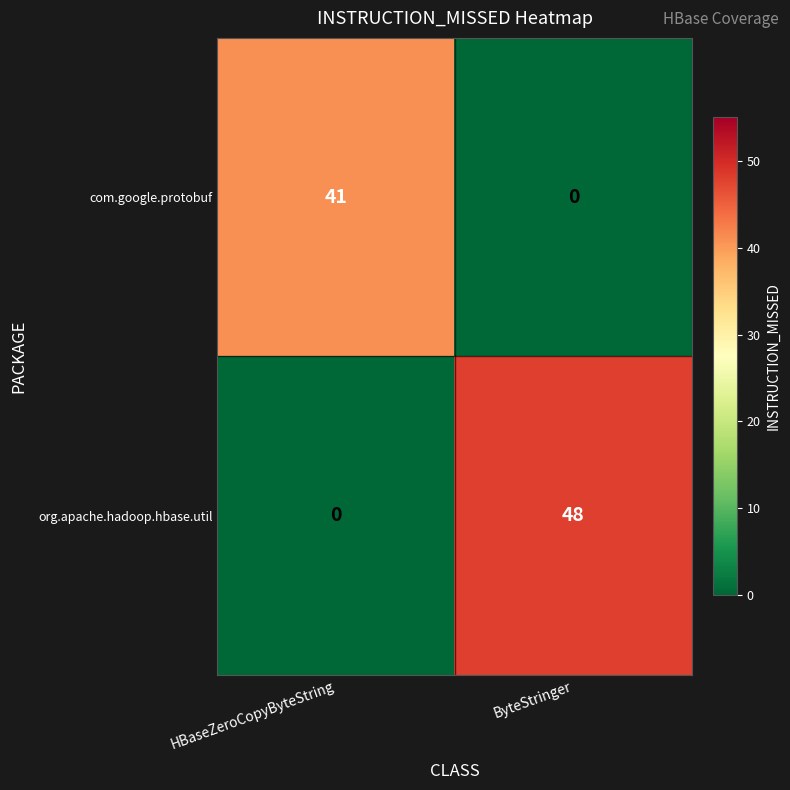

What is the difference between the com.google.protobuf values at ByteStringer and HBaseZeroCopyByteString?

41